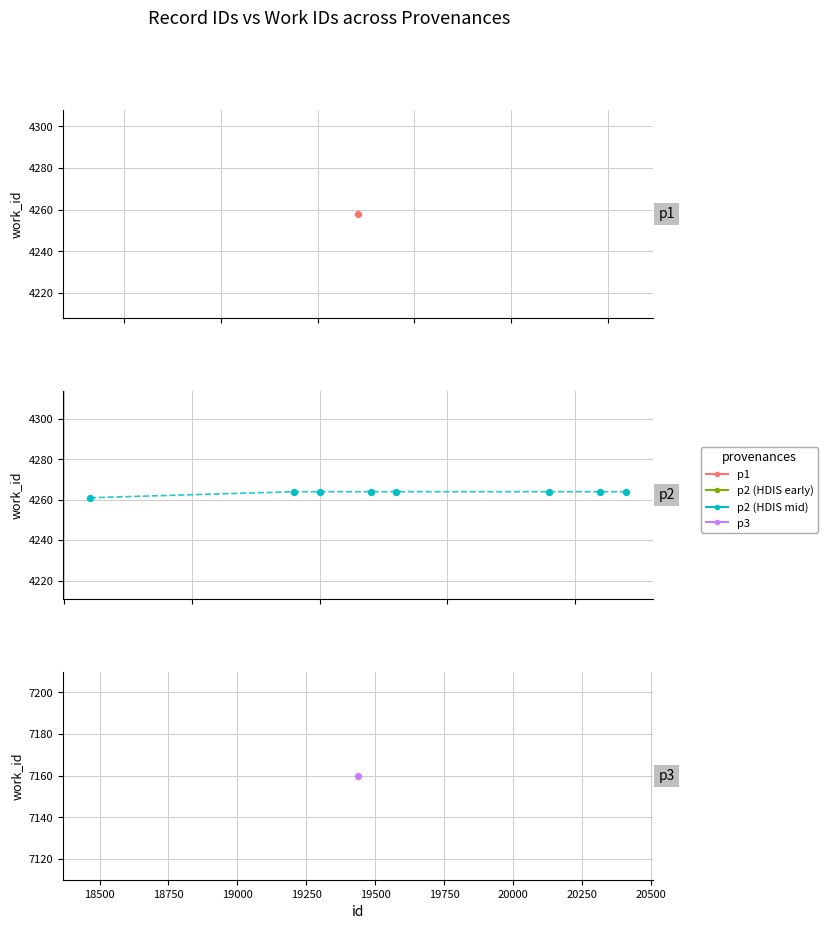

Which has a higher value, 18250 or 19750?

19750